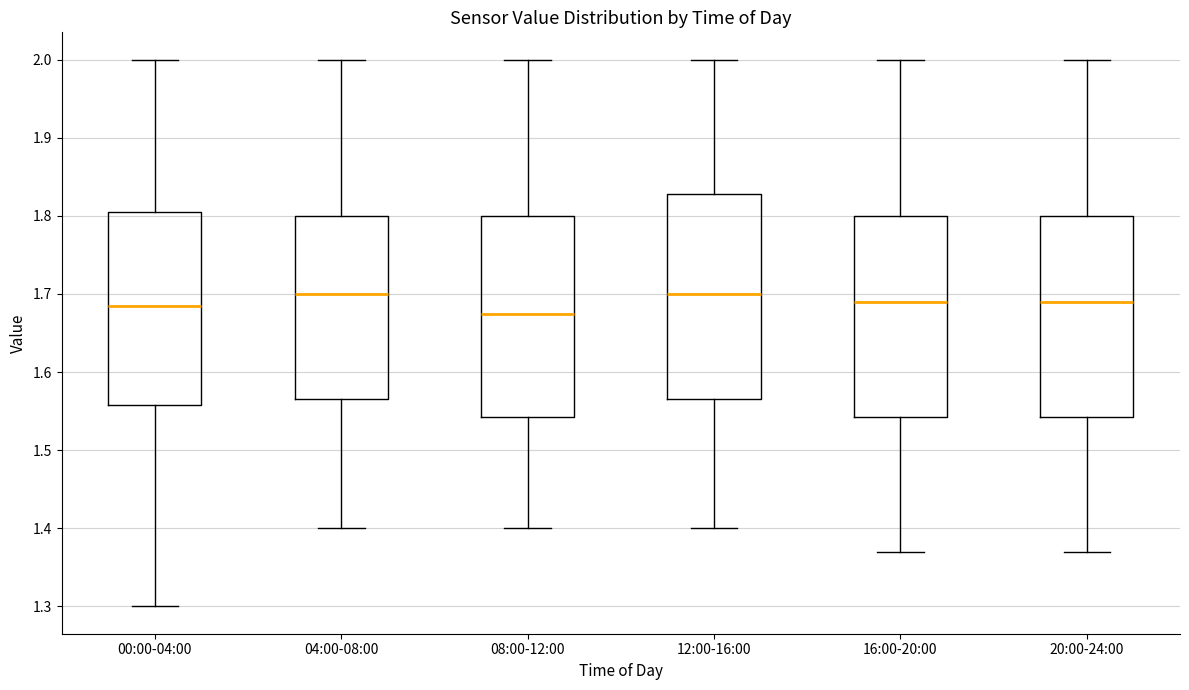

Reading left to right, transcribe this box plot: for each box, give where its median line is, the range the box spans, and where its two whiskers end, as read against the y-axis. The values are not printed on the chart, so give them approximately, as read against the axis.

00:00-04:00: median 1.69, box 1.56 to 1.81, whiskers 1.30 to 2.00
04:00-08:00: median 1.70, box 1.57 to 1.80, whiskers 1.40 to 2.00
08:00-12:00: median 1.68, box 1.54 to 1.80, whiskers 1.40 to 2.00
12:00-16:00: median 1.70, box 1.57 to 1.83, whiskers 1.40 to 2.00
16:00-20:00: median 1.69, box 1.54 to 1.80, whiskers 1.37 to 2.00
20:00-24:00: median 1.69, box 1.54 to 1.80, whiskers 1.37 to 2.00